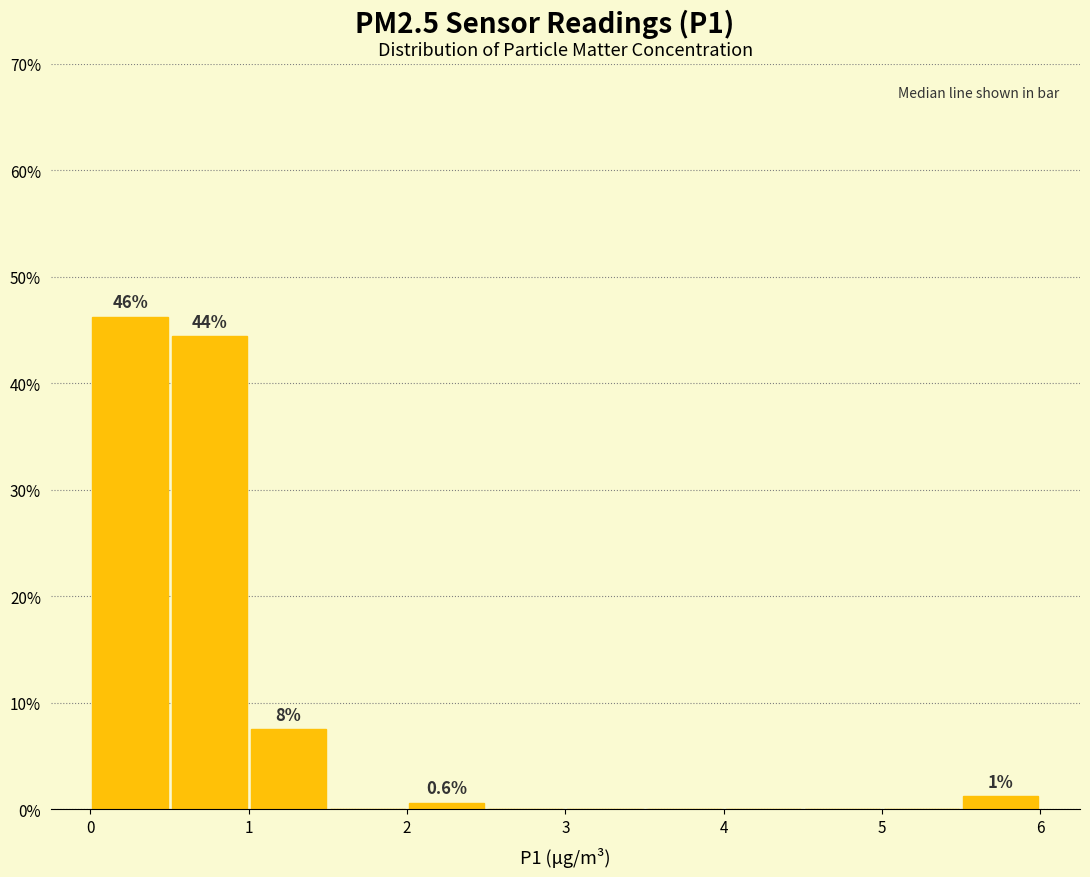

Which range on the x-axis has the tallest bar?

0.0 to 0.5